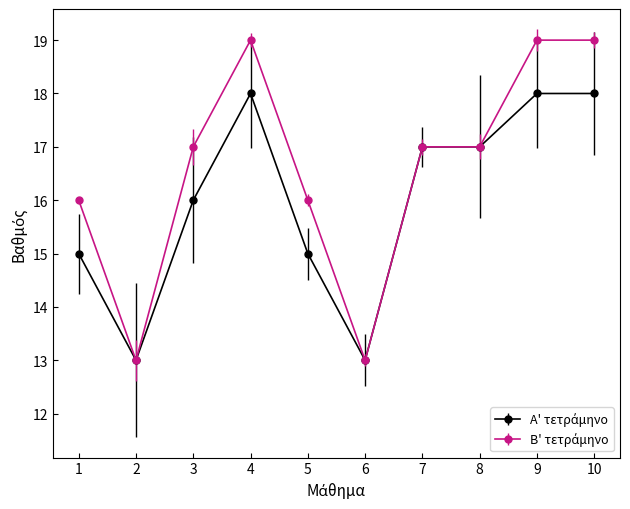

What is the minimum value shown in the chart?

13